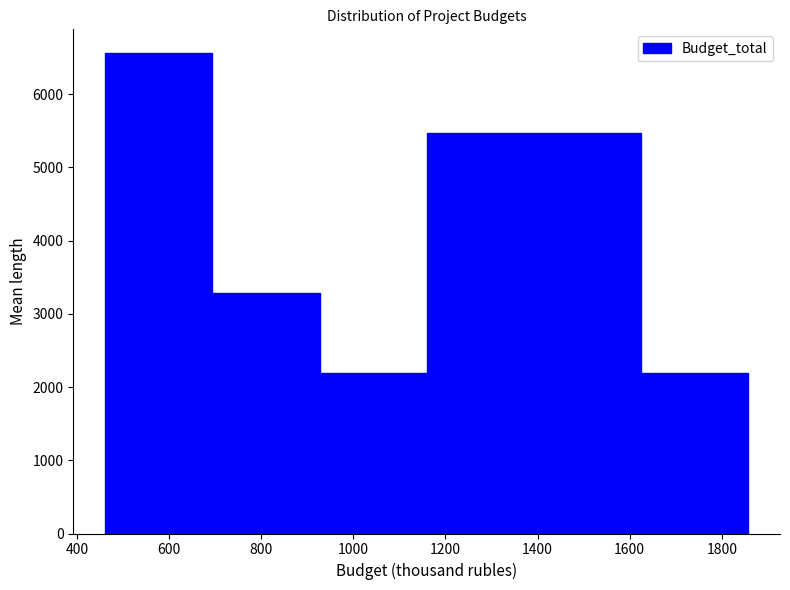

Over which range of the x-axis is the bar tallest?

460 to 700